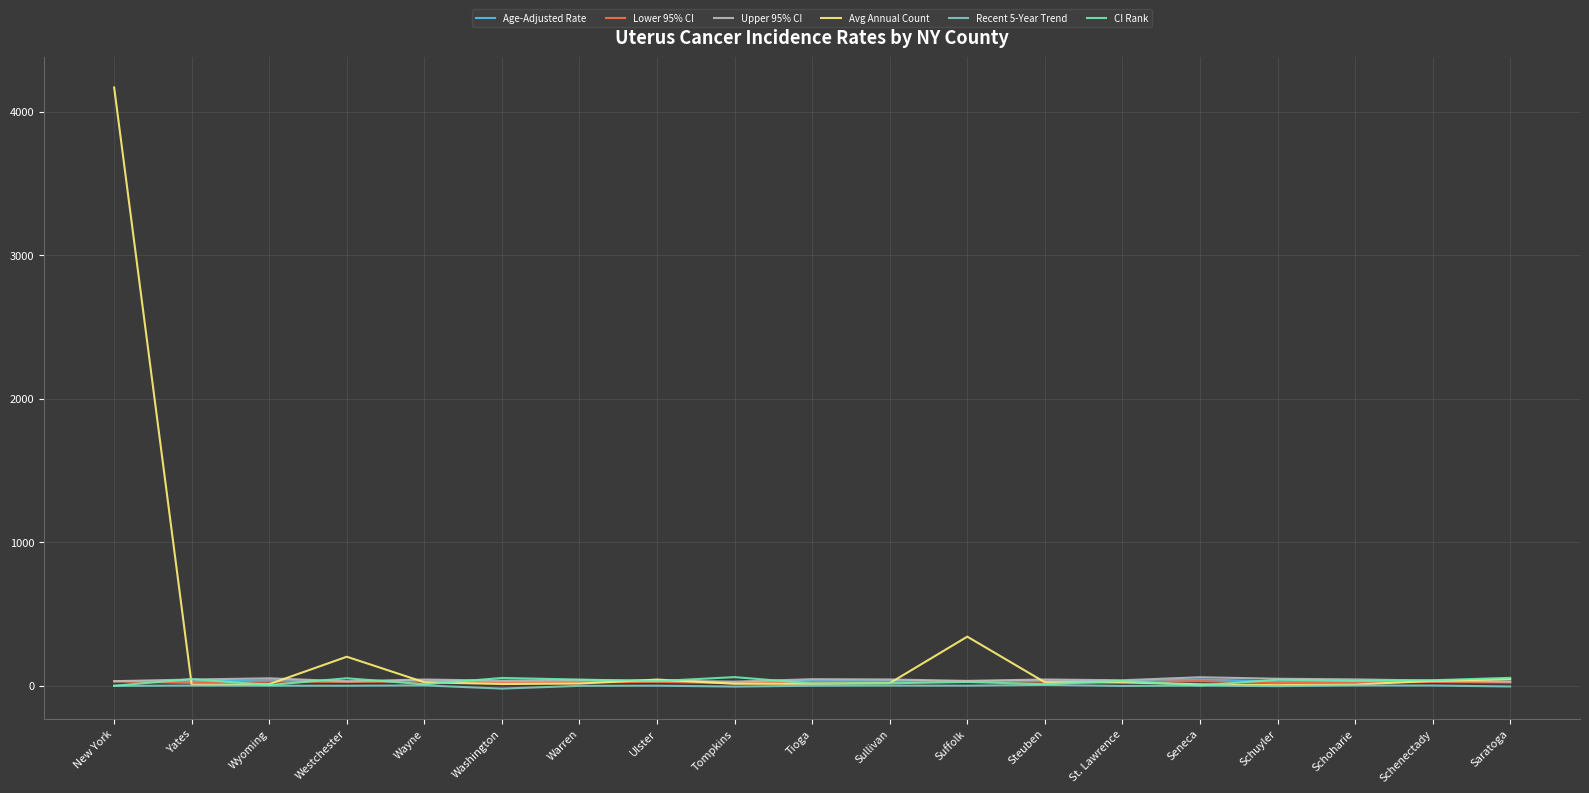

What is the lowest value of the Avg Annual Count series?

4.0